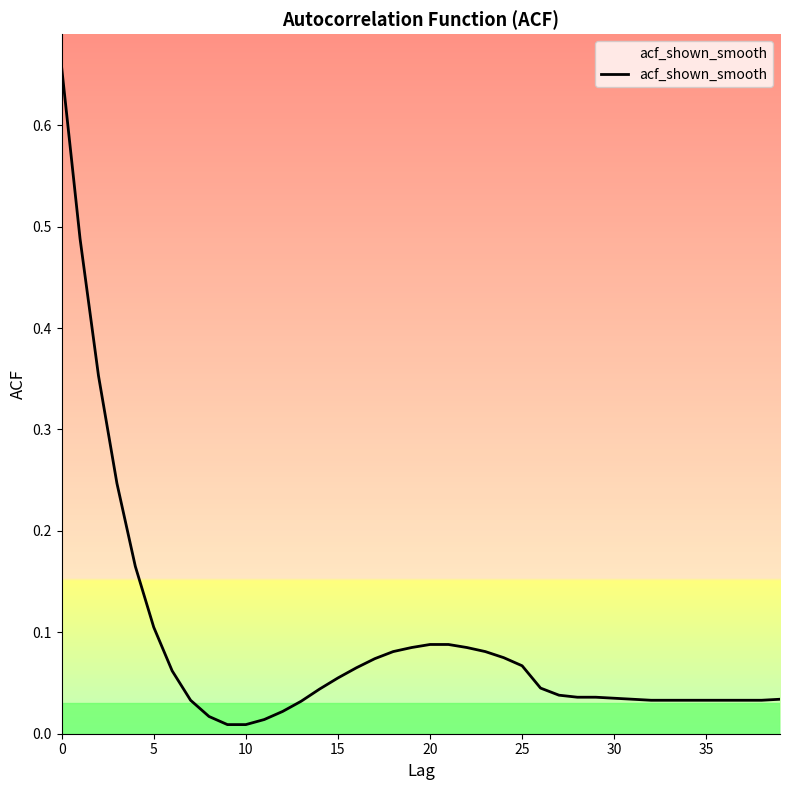

What is the difference between the maximum and minimum values?

0.6